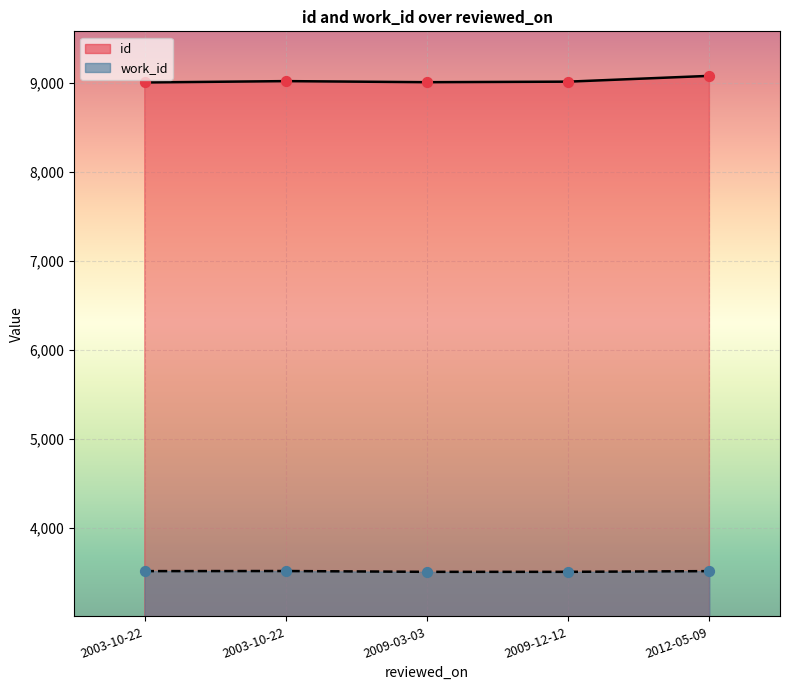

What is the total value across all series at 2009-03-03?

12510